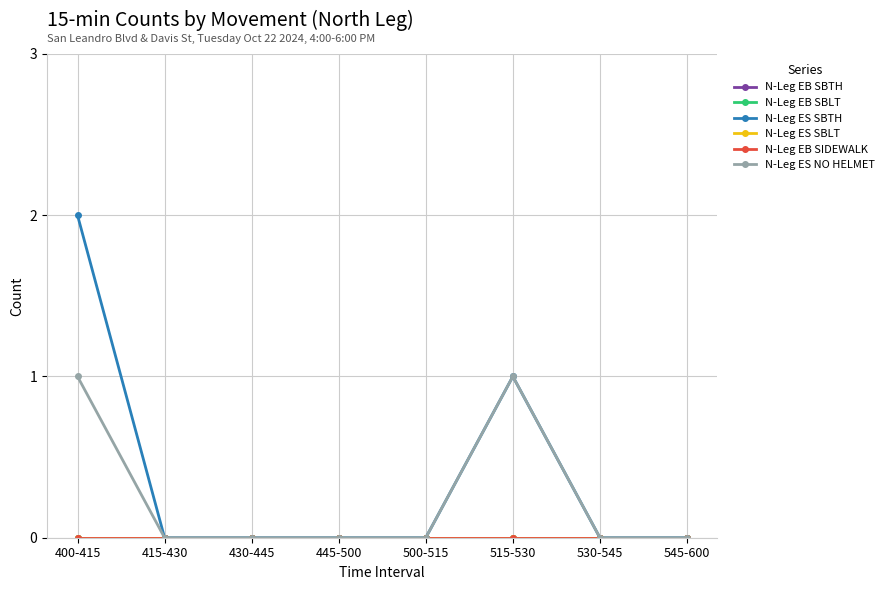

Is this an area chart (filled region under the line)?

No